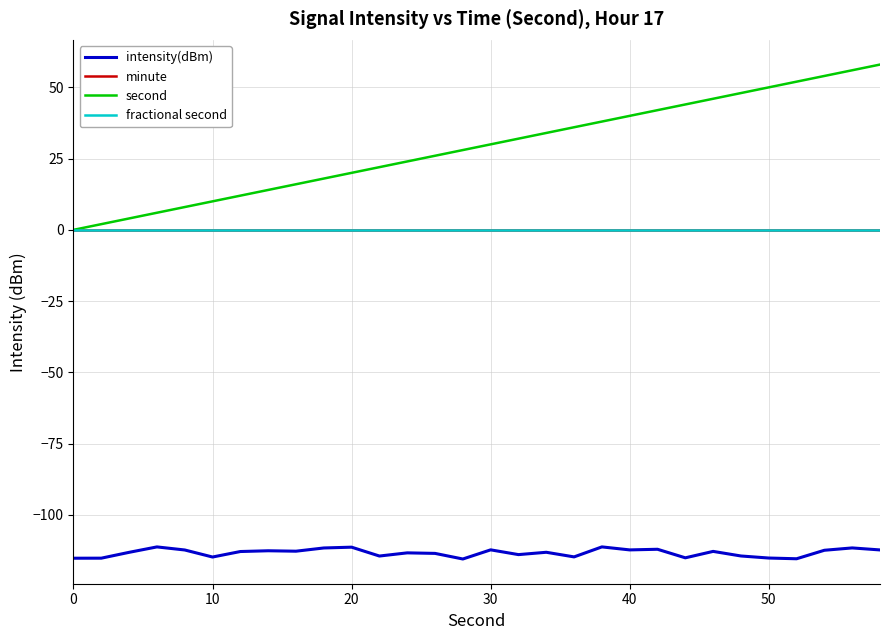

Reading right to left, list all the values displayed in this chart.

intensity(dBm): -112.3	-111.6	-112.4	-115.4	-115.2	-114.4	-112.8	-115.1	-112.1	-112.3	-111.3	-114.8	-113.1	-114.0	-112.3	-115.5	-113.5	-113.4	-114.5	-111.4	-111.6	-112.8	-112.6	-112.9	-114.8	-112.3	-111.3	-113.2	-115.2	-115.2
minute: 0.0	0.0	0.0	0.0	0.0	0.0	0.0	0.0	0.0	0.0	0.0	0.0	0.0	0.0	0.0	0.0	0.0	0.0	0.0	0.0	0.0	0.0	0.0	0.0	0.0	0.0	0.0	0.0	0.0	0.0
second: 58.0	56.0	54.0	52.0	50.0	48.0	46.0	44.0	42.0	40.0	38.0	36.0	34.0	32.0	30.0	28.0	26.0	24.0	22.0	20.0	18.0	16.0	14.0	12.0	10.0	8.0	6.0	4.0	2.0	0.0
fractional second: 0.0	0.0	0.0	0.0	0.0	0.0	0.0	0.0	0.0	0.0	0.0	0.0	0.0	0.0	0.0	0.0	0.0	0.0	0.0	0.0	0.0	0.0	0.0	0.0	0.0	0.0	0.0	0.0	0.0	0.0